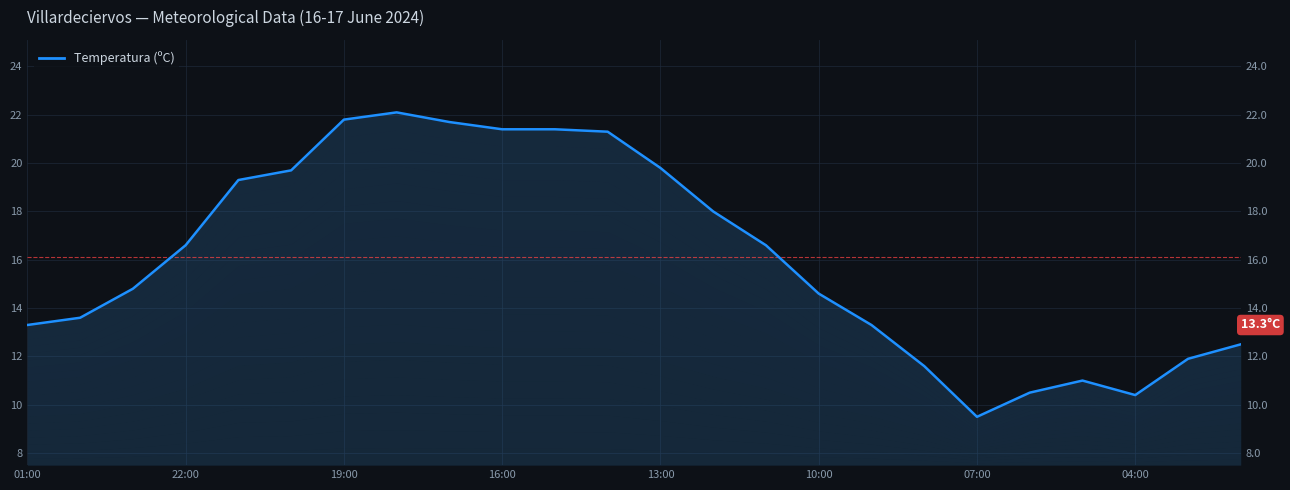

Reading right to left, what are all the values shown in this chart?

12.5	11.9	10.4	11.0	10.5	9.5	11.6	13.3	14.6	16.6	18.0	19.8	21.3	21.4	21.4	21.7	22.1	21.8	19.7	19.3	16.6	14.8	13.6	13.3